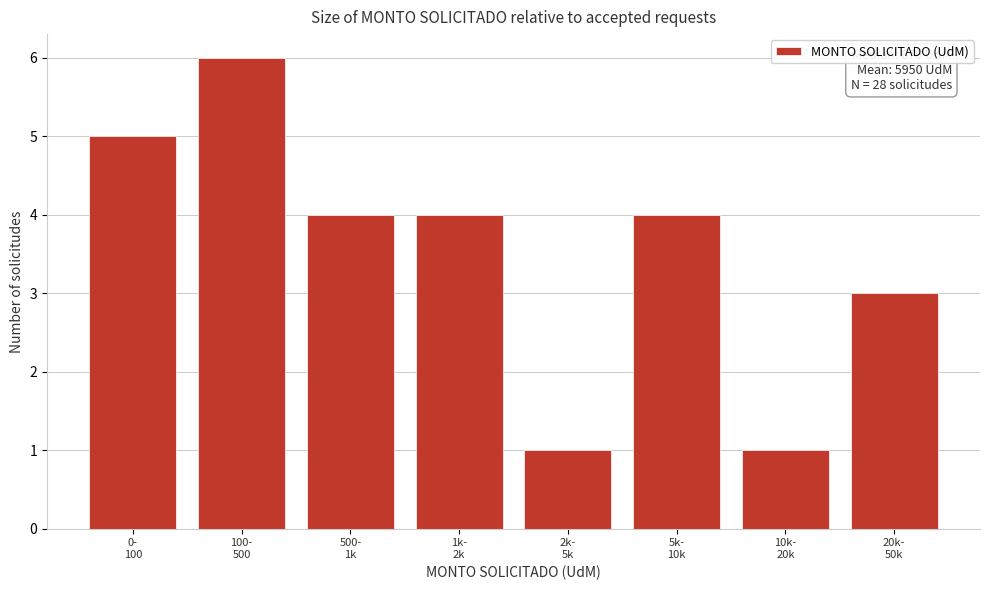

Reading right to left, list all the values displayed in this chart.

3	1	4	1	4	4	6	5